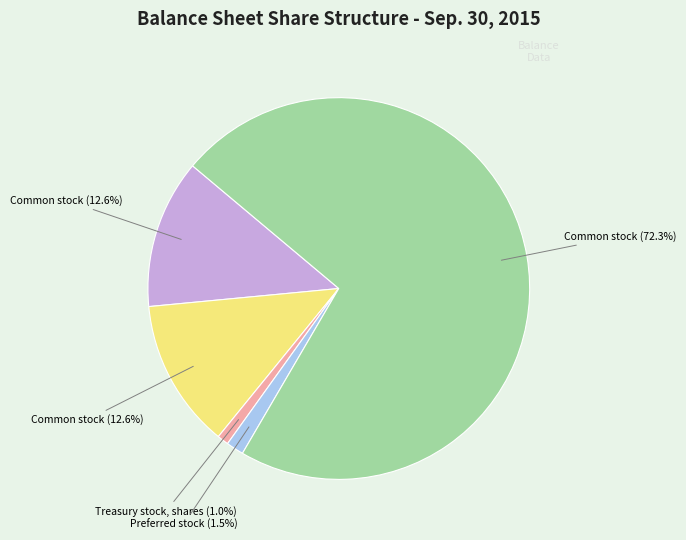

How many segments does this pie chart have?

5